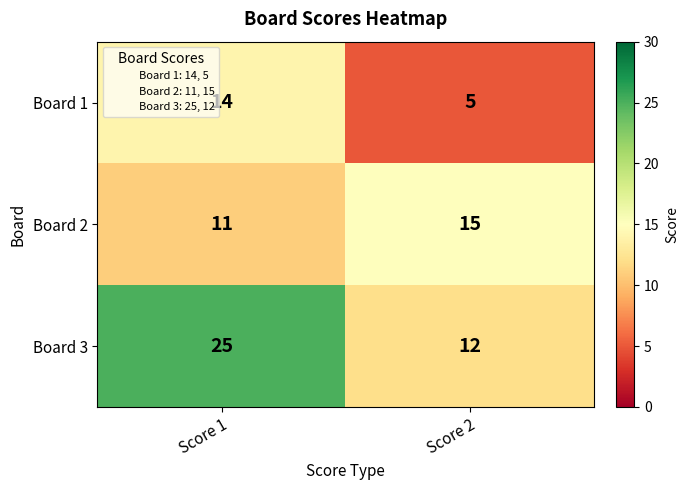

Reading left to right, list all the values displayed in this chart.

Board 1: 14	5
Board 2: 11	15
Board 3: 25	12